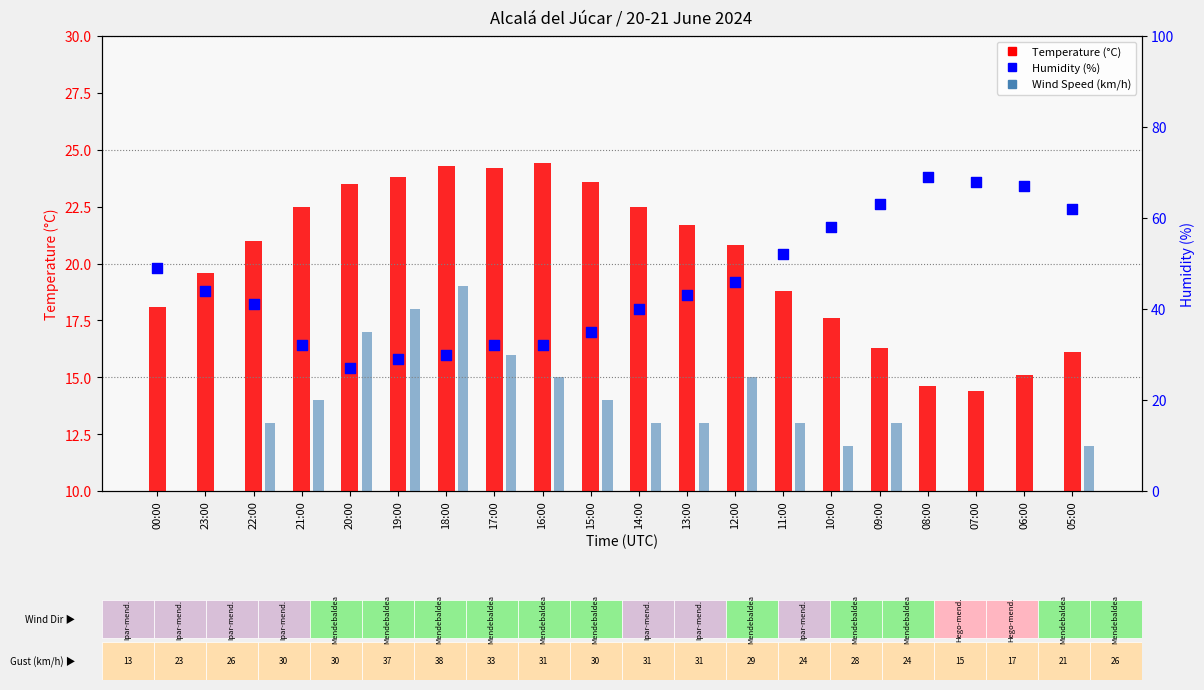

What is the total value across all series at 08:00?

90.6